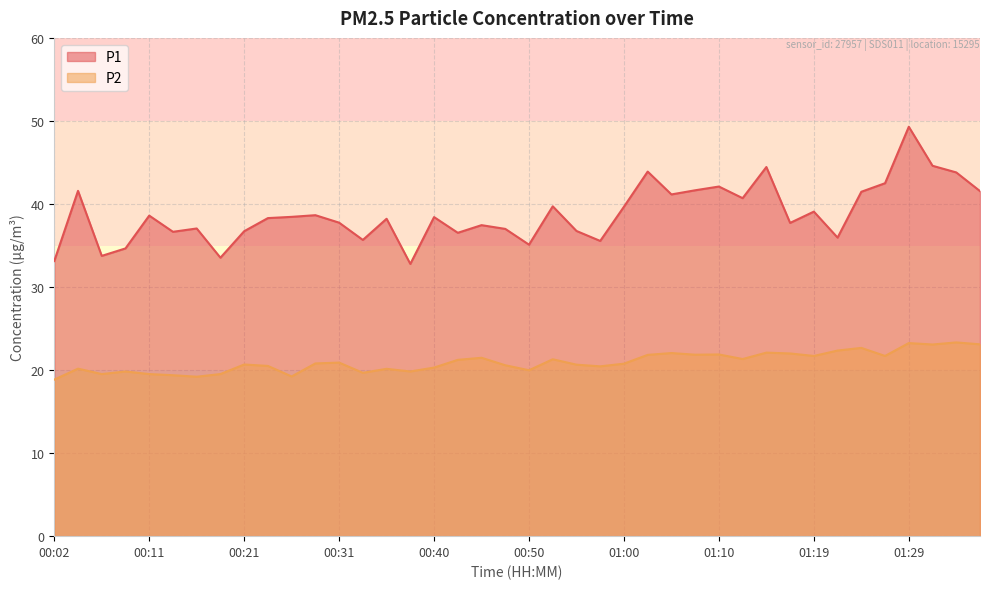

List the series in order of their peak value, lowest first.

P2, P1